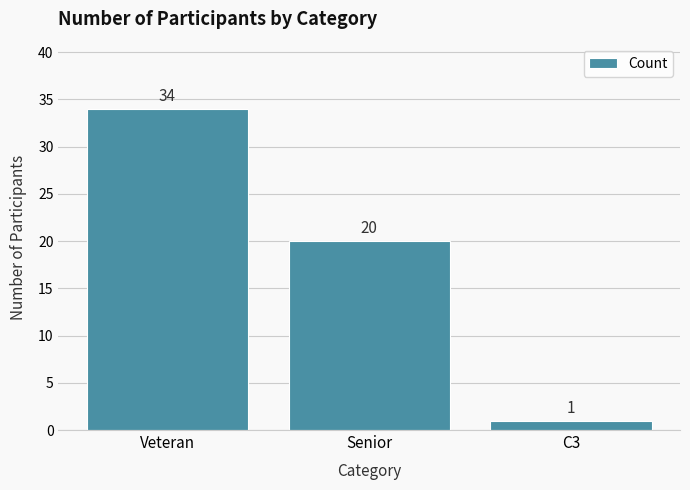

Are the bars horizontal?

No